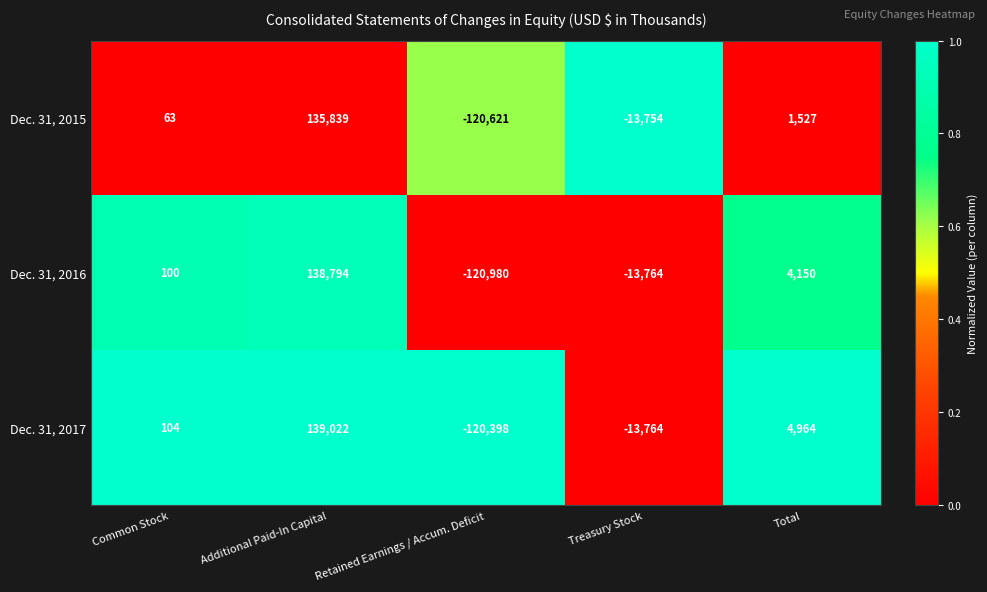

What is the total value across all series at Treasury Stock?

-41282